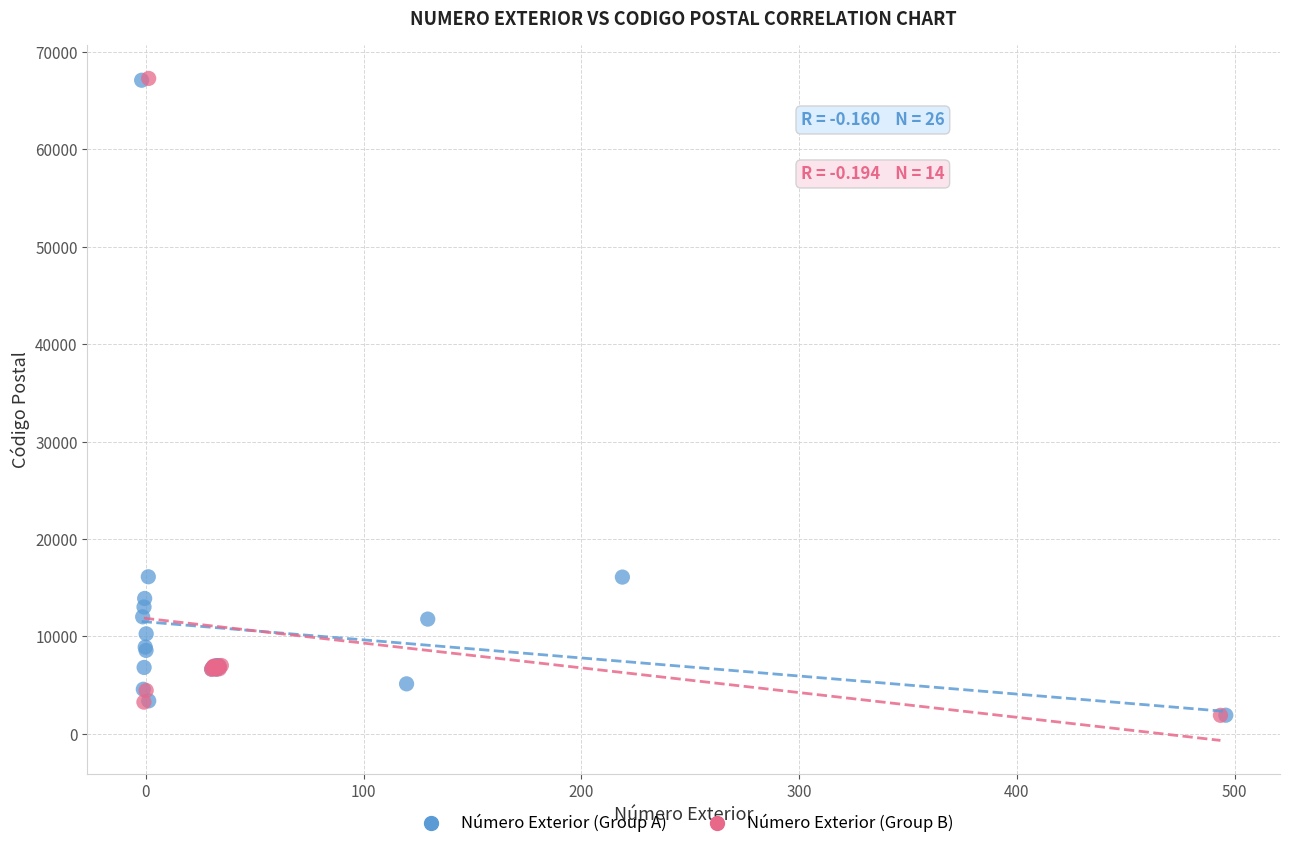

Which series has the largest Y range (max minus min)?

Número Exterior (Group B)